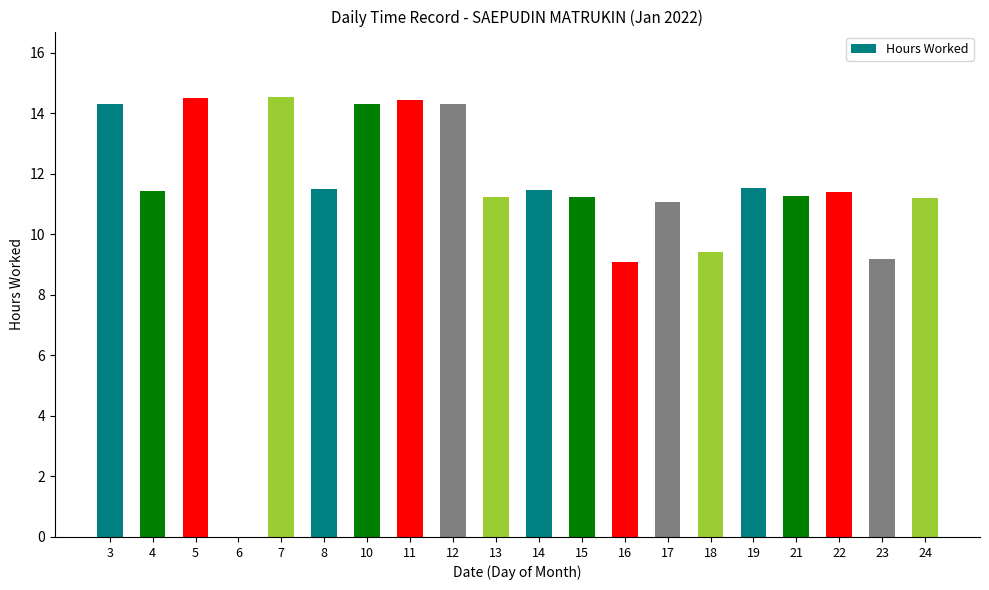

Are the bars horizontal?

No